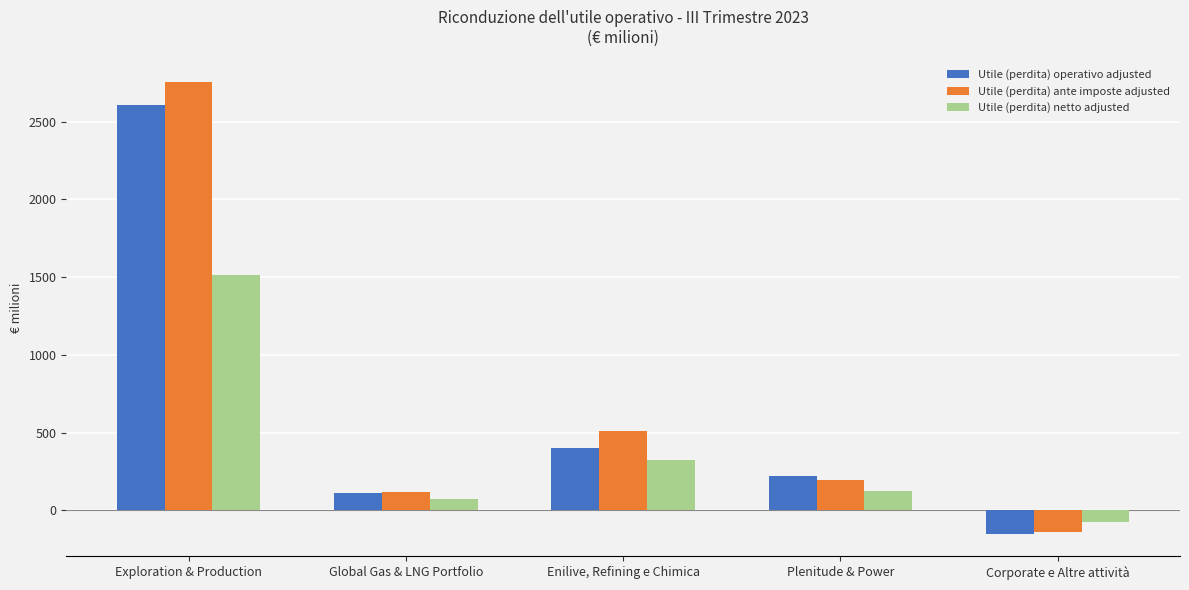

Reading left to right, list all the values displayed in this chart.

Utile (perdita) operativo adjusted: Exploration & Production=2605	Global Gas & LNG Portfolio=111	Enilive, Refining e Chimica=401	Plenitude & Power=219	Corporate e Altre attività=-150
Utile (perdita) ante imposte adjusted: Exploration & Production=2755	Global Gas & LNG Portfolio=117	Enilive, Refining e Chimica=510	Plenitude & Power=195	Corporate e Altre attività=-140
Utile (perdita) netto adjusted: Exploration & Production=1513	Global Gas & LNG Portfolio=75	Enilive, Refining e Chimica=327	Plenitude & Power=122	Corporate e Altre attività=-77